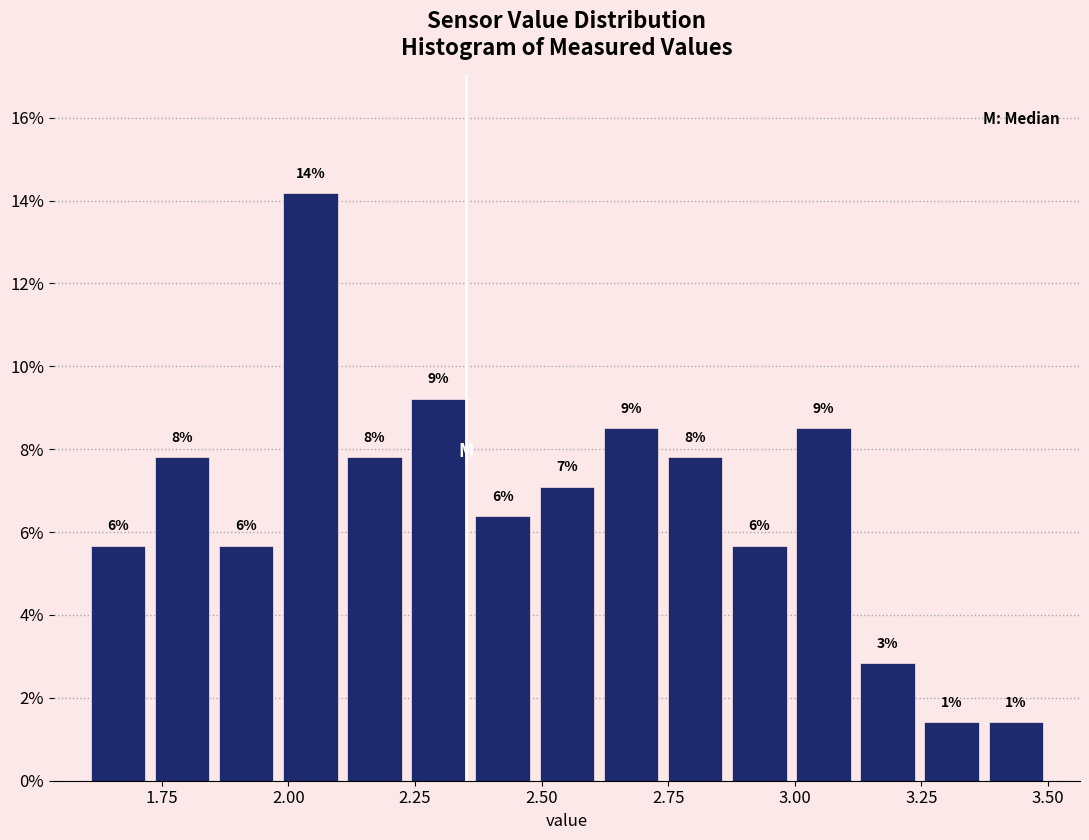

Around what value on the x-axis is the tallest bar? Give the approximate position of its centre, as read against the axis.

2.05